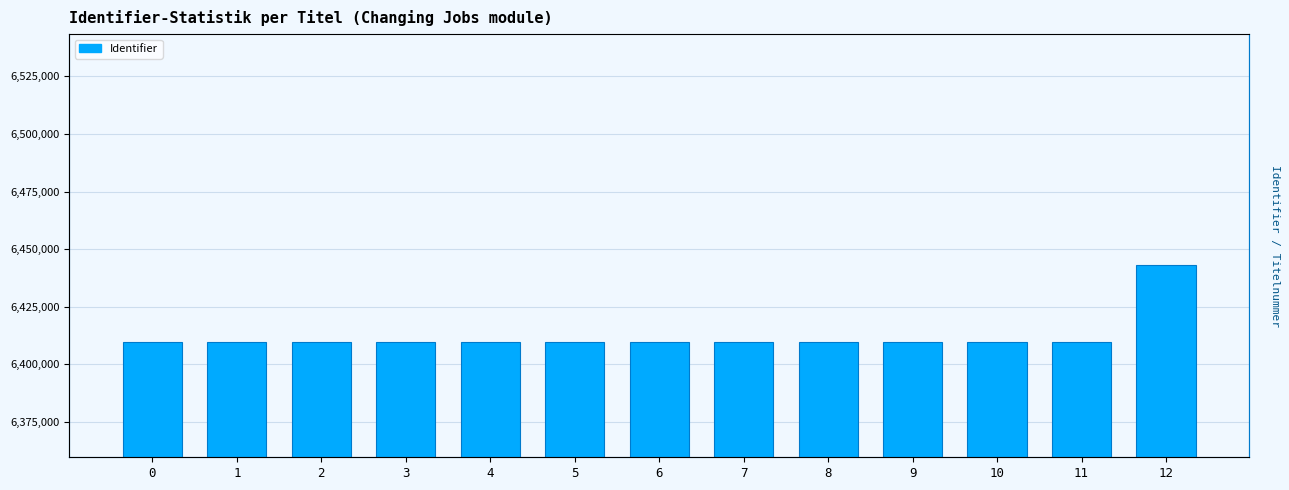

How many bars are there in total?

13